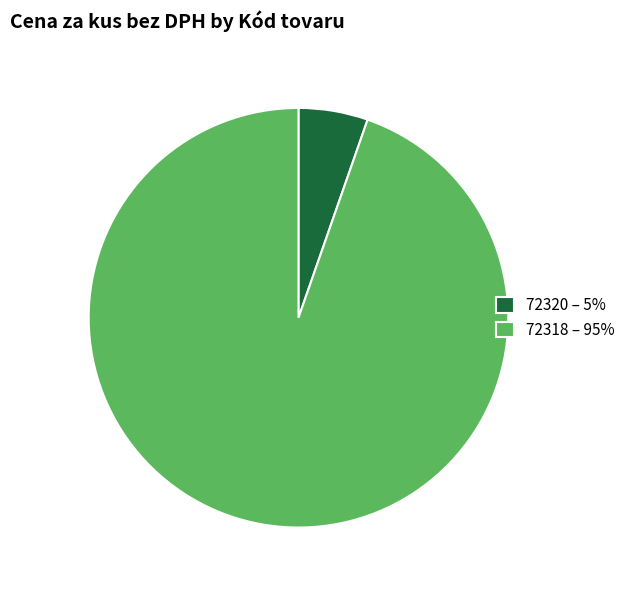

Between 72320 – 5% and 72318 – 95%, which is larger?

72318 – 95%